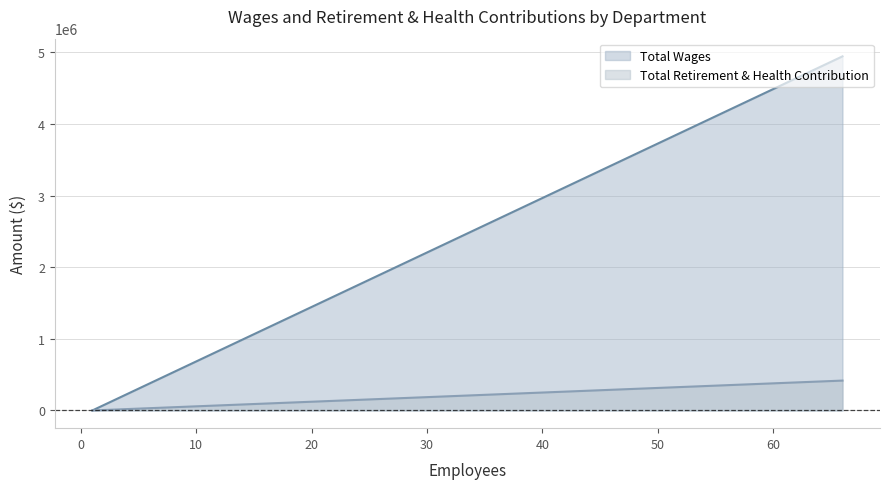

The value of Total Wages at Santa Cruz Regional 912 is 3454857. True or false?

False